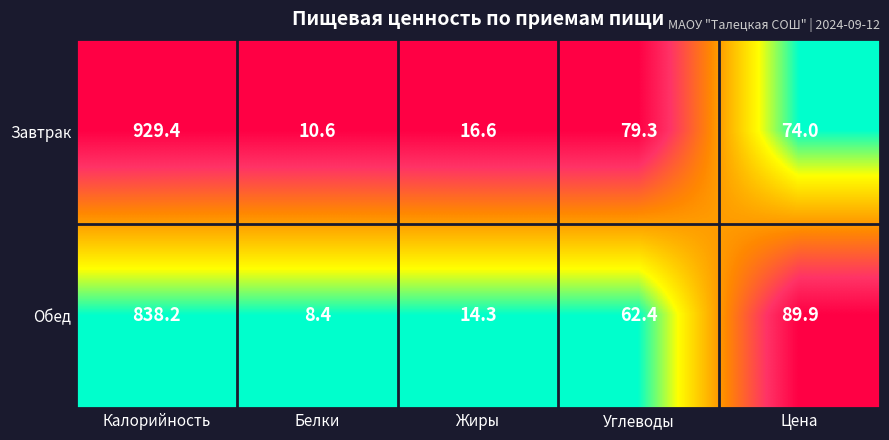

Which series has the largest range (max minus min)?

Завтрак